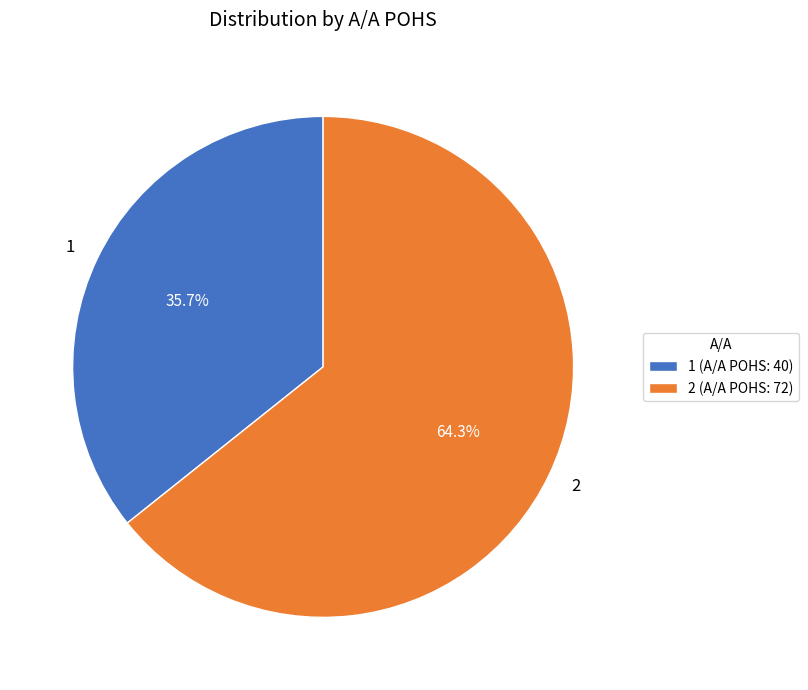

Between 1 and 2, which is larger?

2